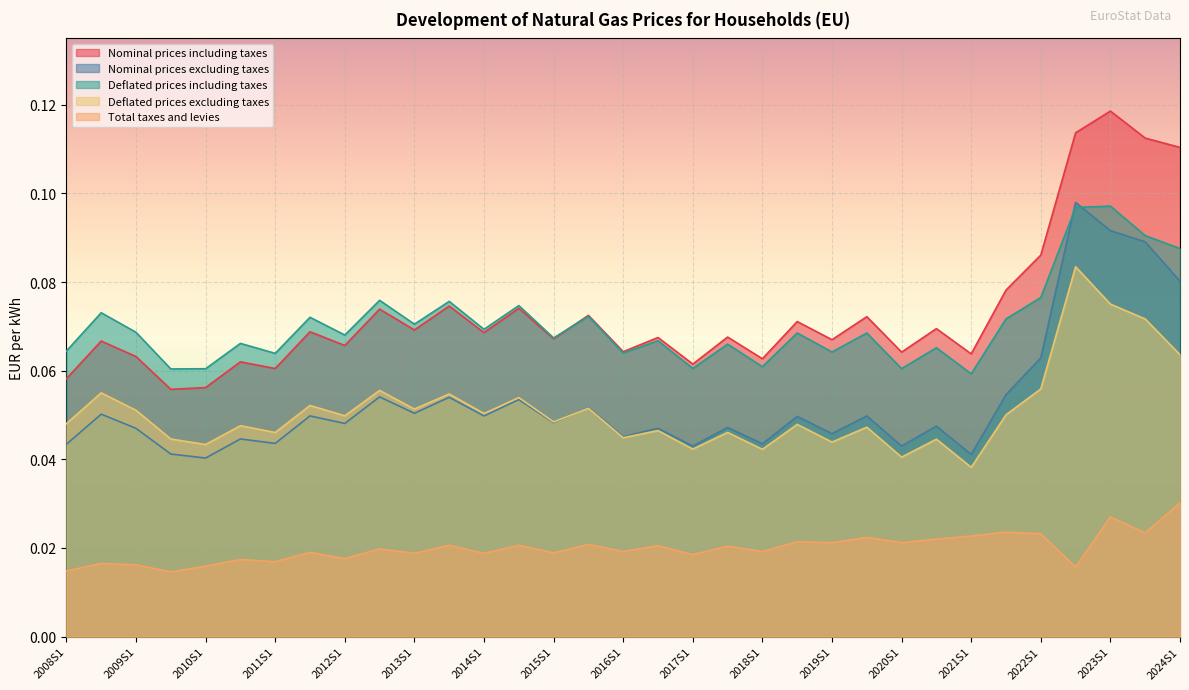

True or false: Total taxes and levies and Deflated prices including taxes intersect in this chart.

False